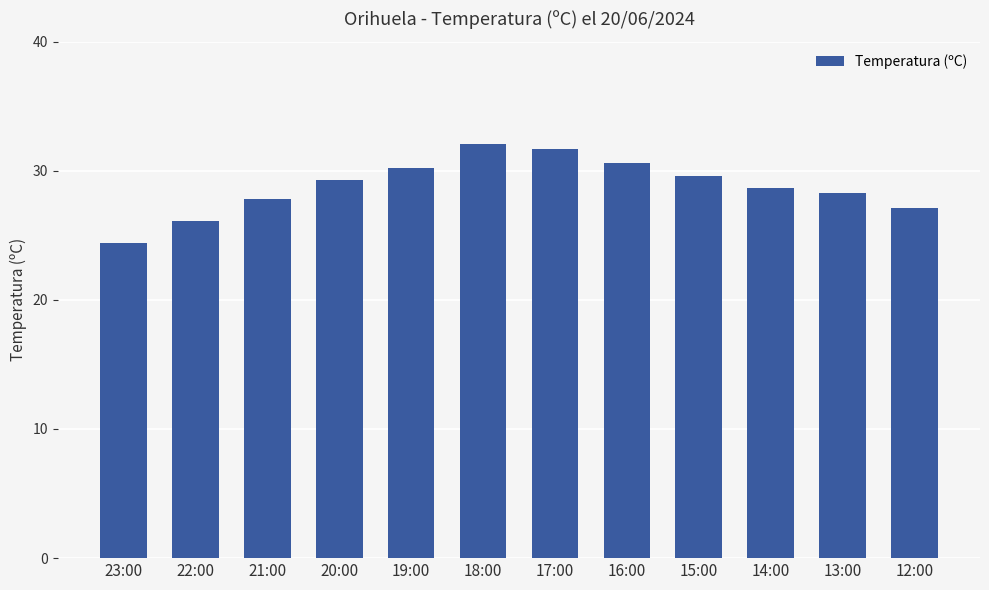

How many data points are less than 29?

6